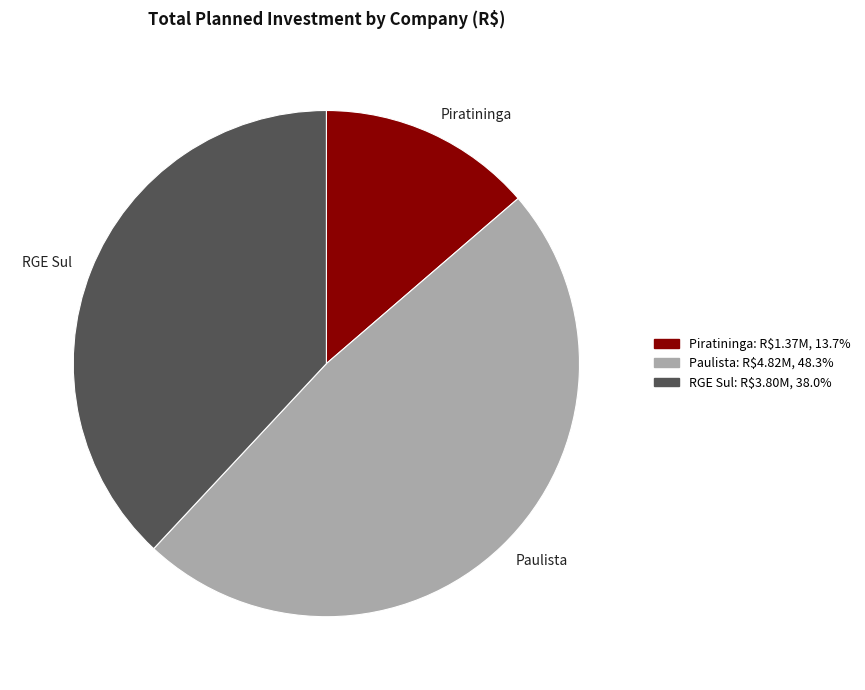

Rank the categories by value from lowest to highest.

Piratininga, RGE Sul, Paulista